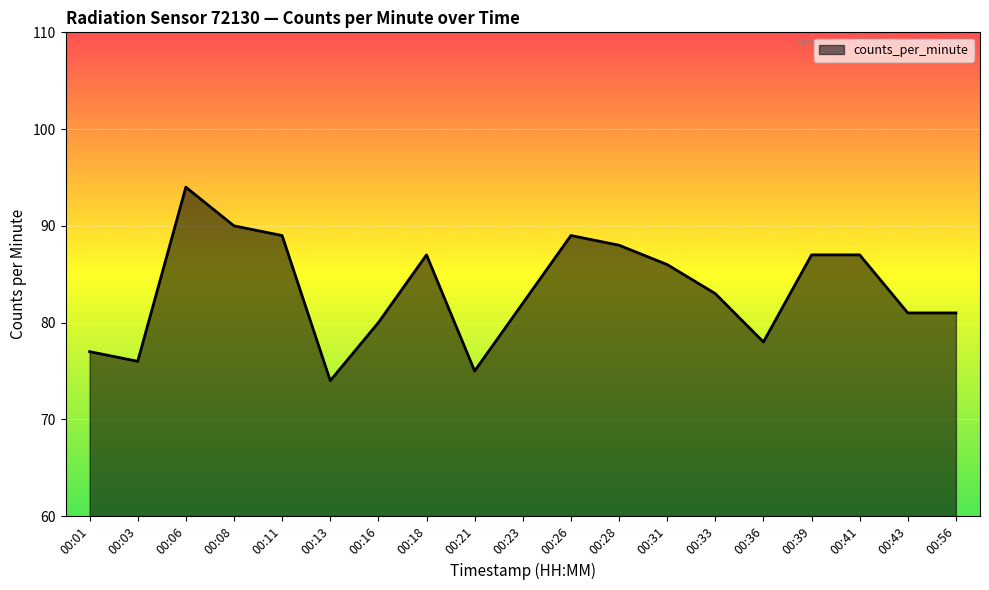

The chart shows a value of 82 at 00:23. True or false?

True